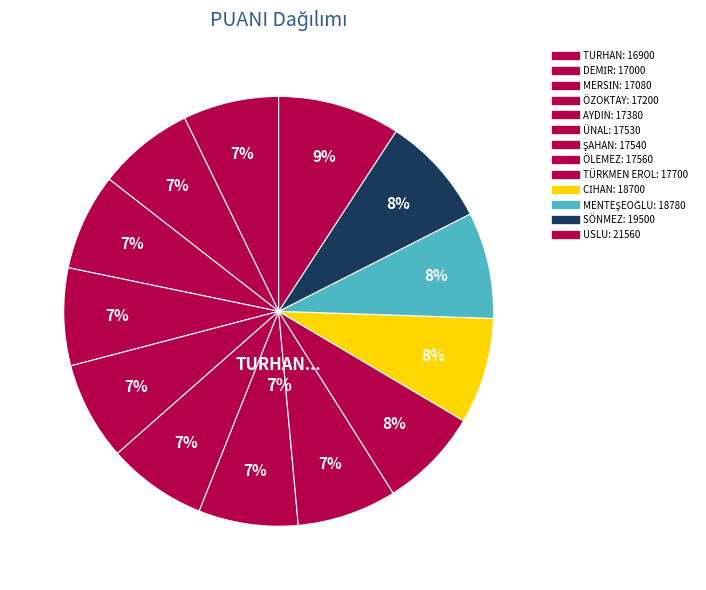

To the nearest percent, what percentage of the pie is MENTEŞEOĞLU?

8%